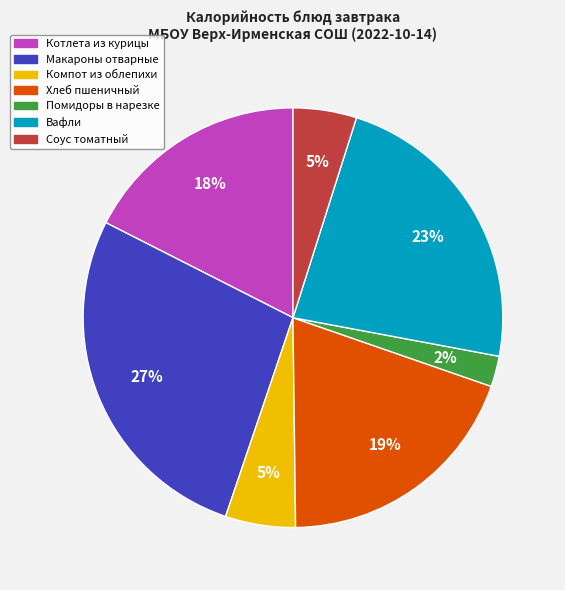

What is the largest slice in the pie chart?

Макароны отварные